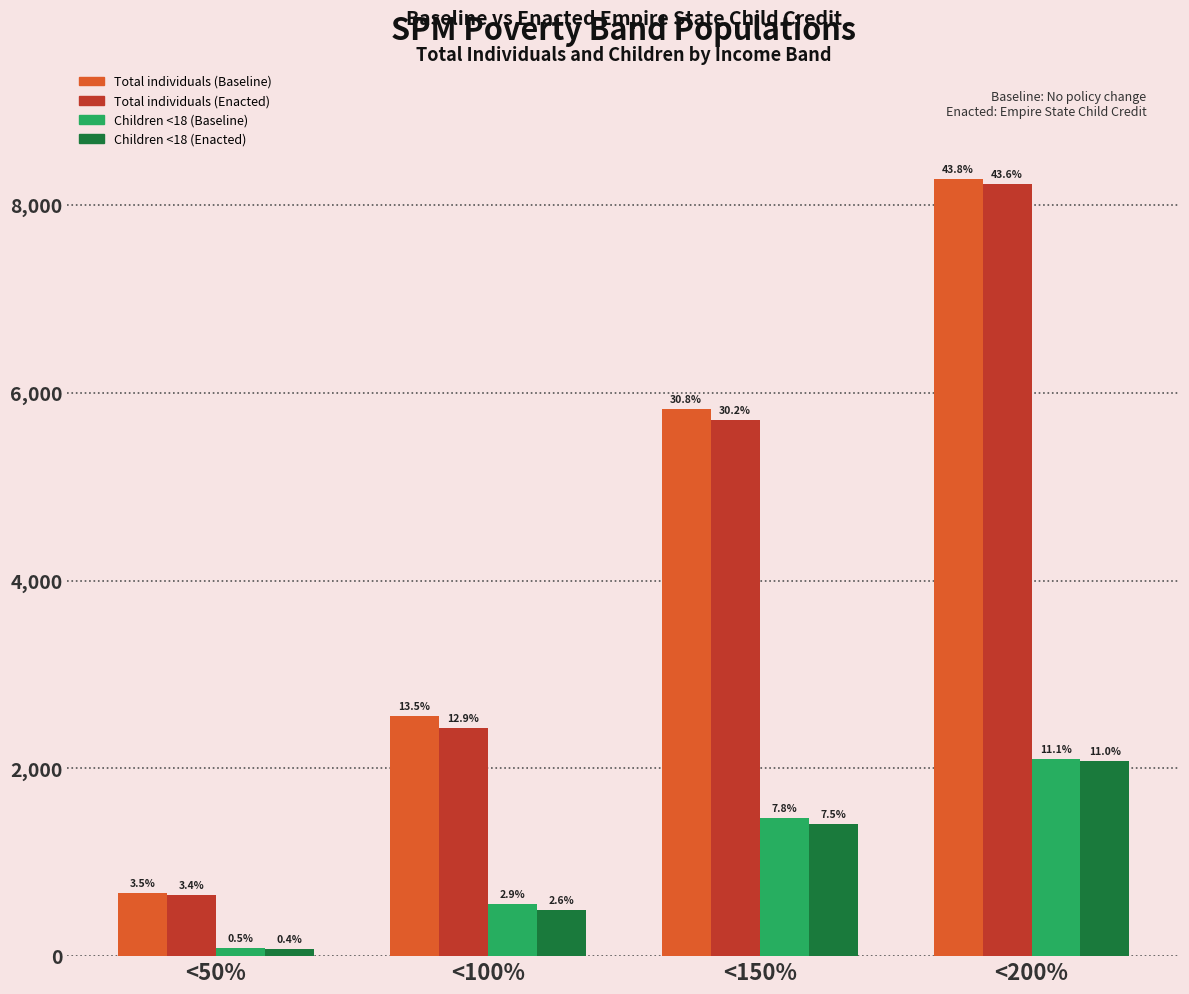

How many groups of bars are there?

4